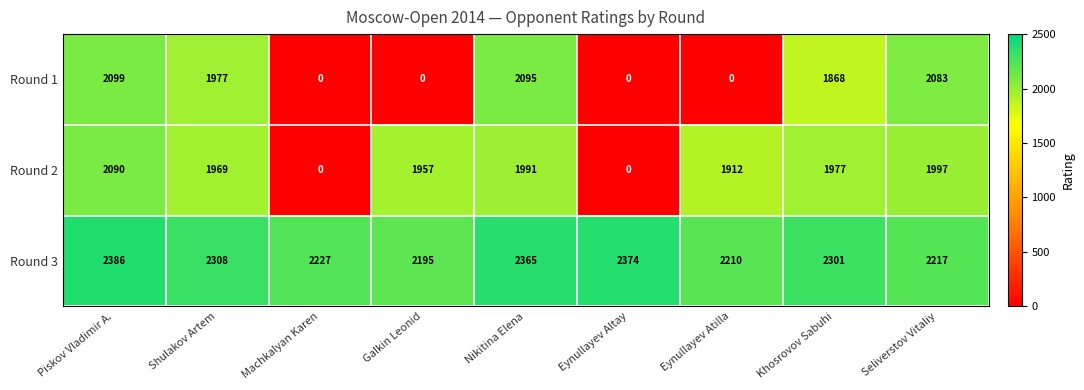

Rank the series at Galkin Leonid from highest to lowest value.

Round 3, Round 2, Round 1